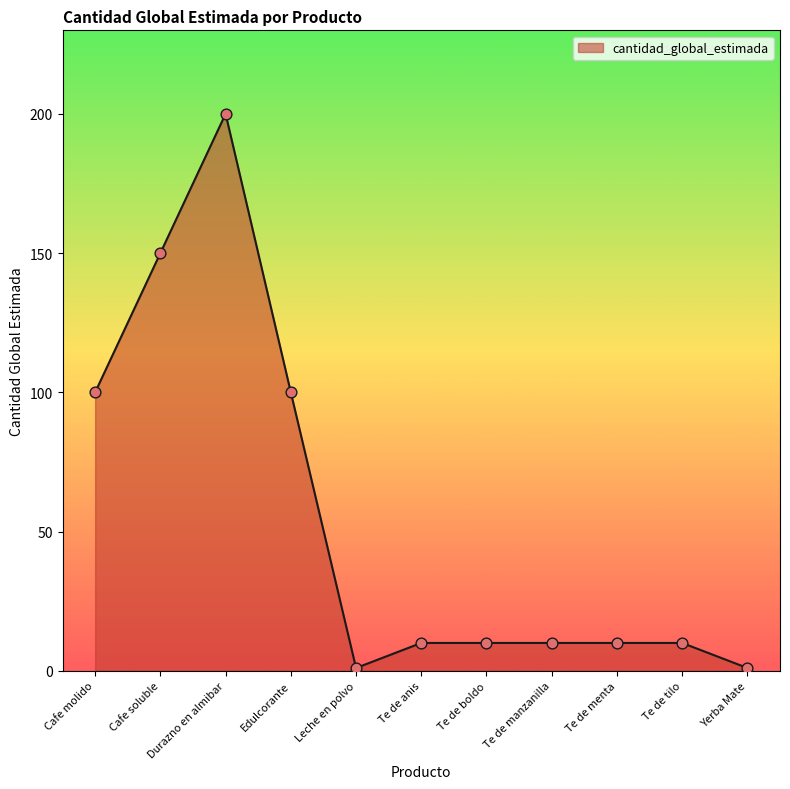

What is the ratio of the value at Durazno en almibar to the value at Te de anis?

20.0